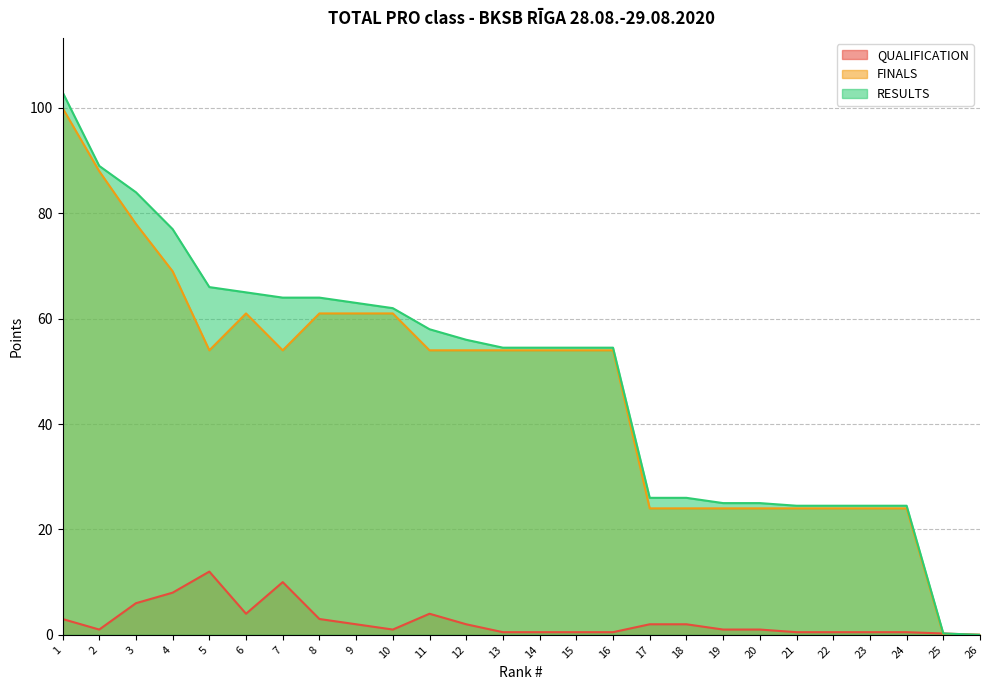

True or false: FINALS and RESULTS intersect in this chart.

False